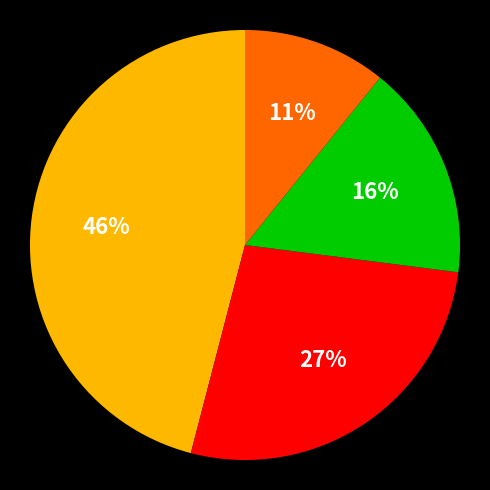

To the nearest percent, what is the average slice percentage?

25%